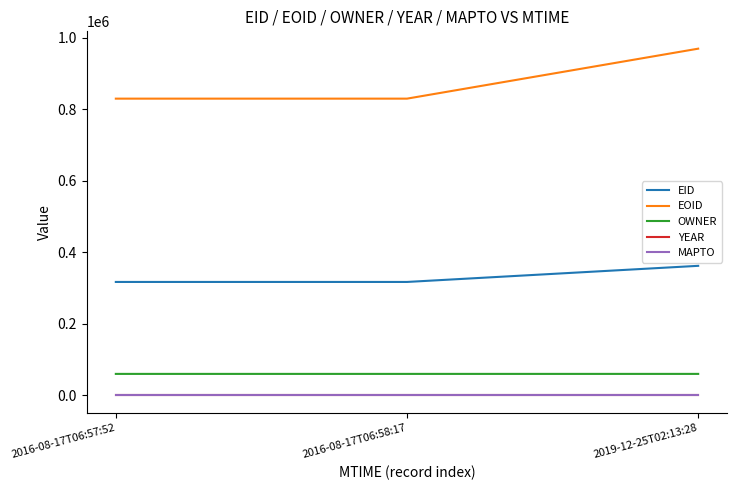

What is the difference between the maximum and second lowest values in the EID series?

45057